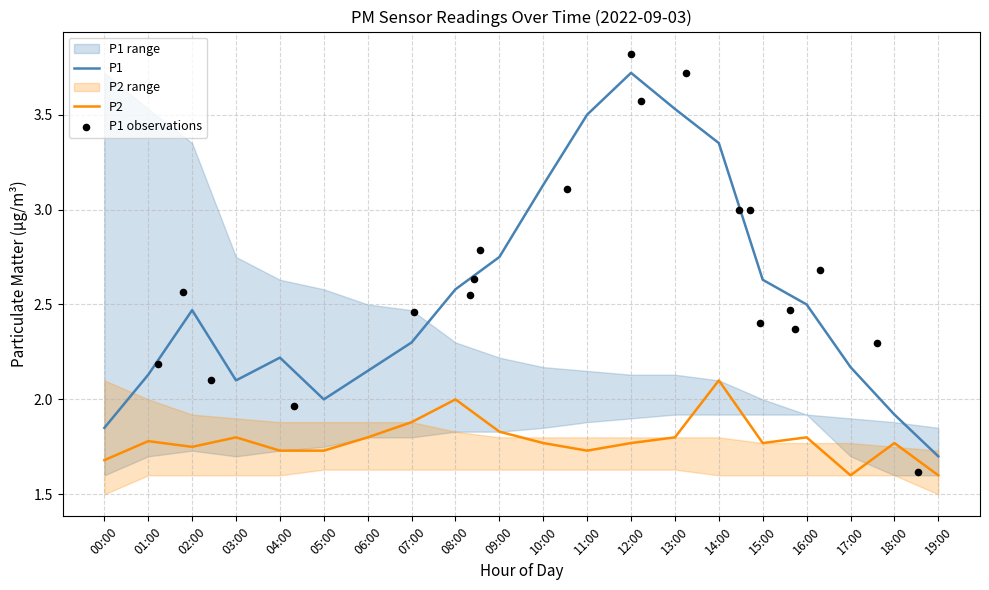

Which series reaches the maximum Y coordinate?

P1 observations